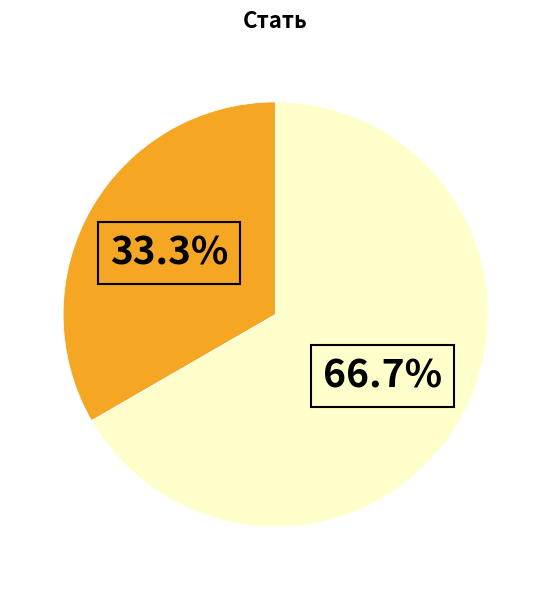

To the nearest percent, what is the difference between the largest and smallest slice percentages?

33%